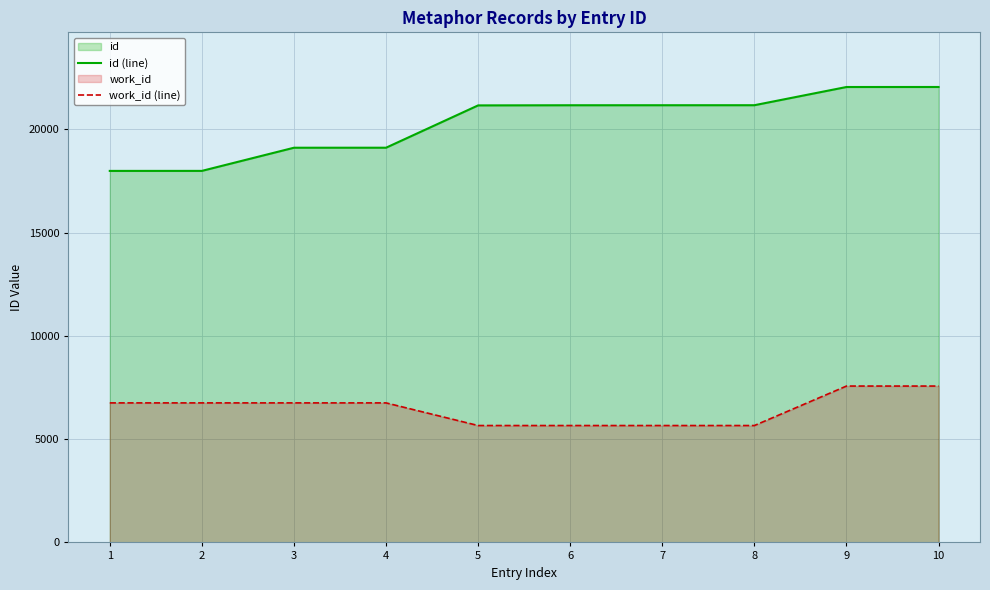

List the series in order of their overall mean, lowest first.

work_id (line), id (line)